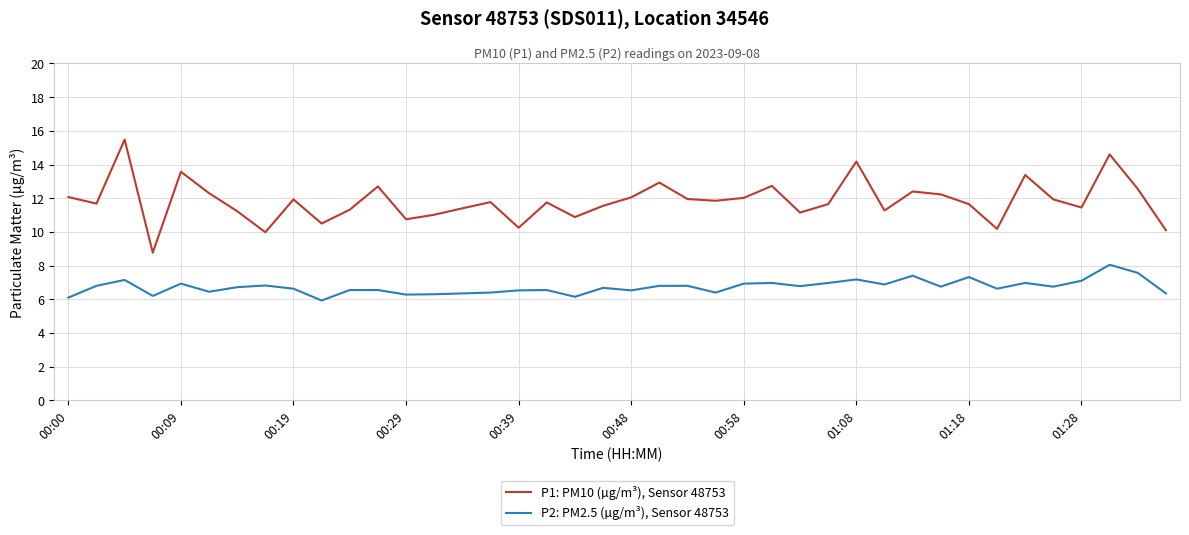

List the series in order of their overall mean, highest first.

P1: PM10 (µg/m³), Sensor 48753, P2: PM2.5 (µg/m³), Sensor 48753